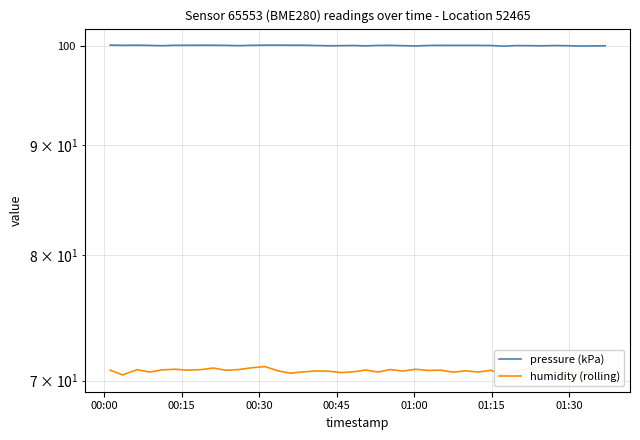

What is the highest value of the humidity (rolling) series?

71.0